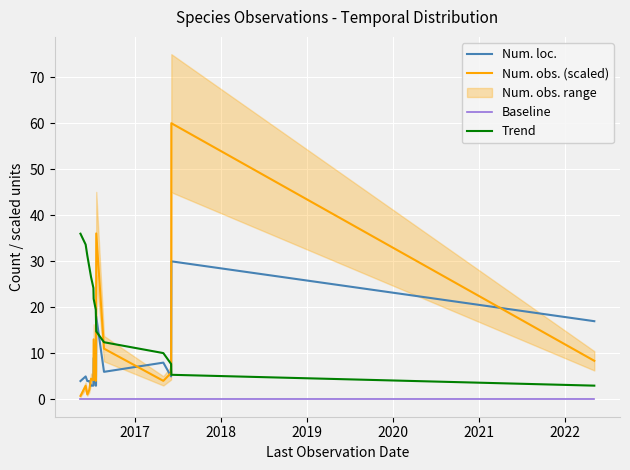

True or false: Trend and Num. loc. intersect in this chart.

True